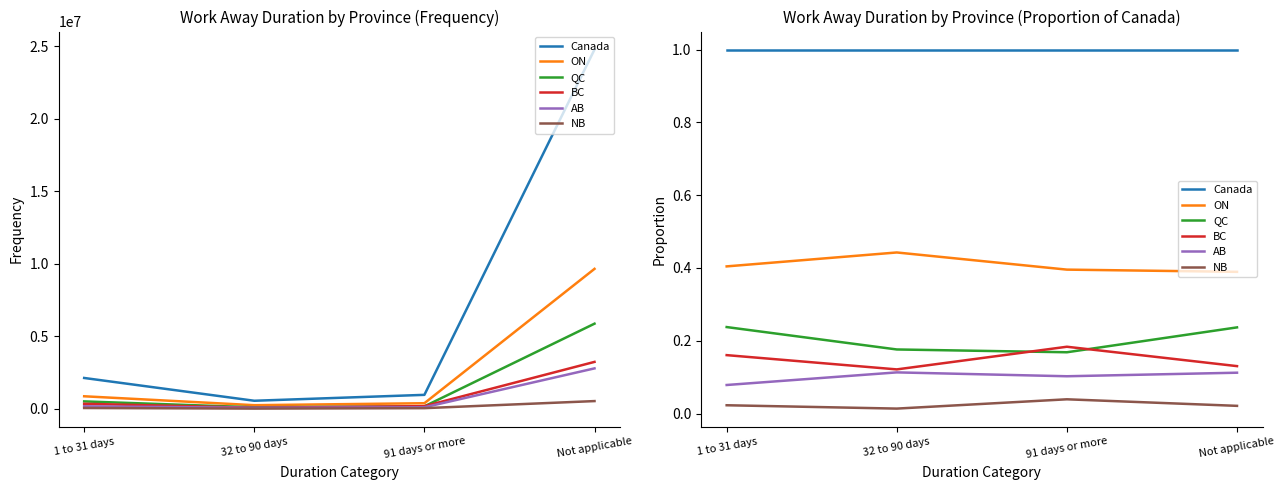

What is the label of the 3rd point from the right?

32 to 90 days